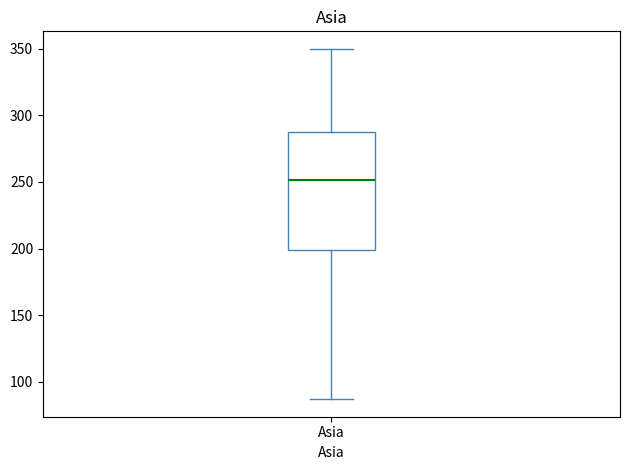

Transcribe this box plot: give where the median line is, the range the box spans, and where the two whiskers end, as read against the y-axis. The values are not printed on the chart, so give them approximately, as read against the axis.

median 250, box 200 to 290, whiskers 85 to 350